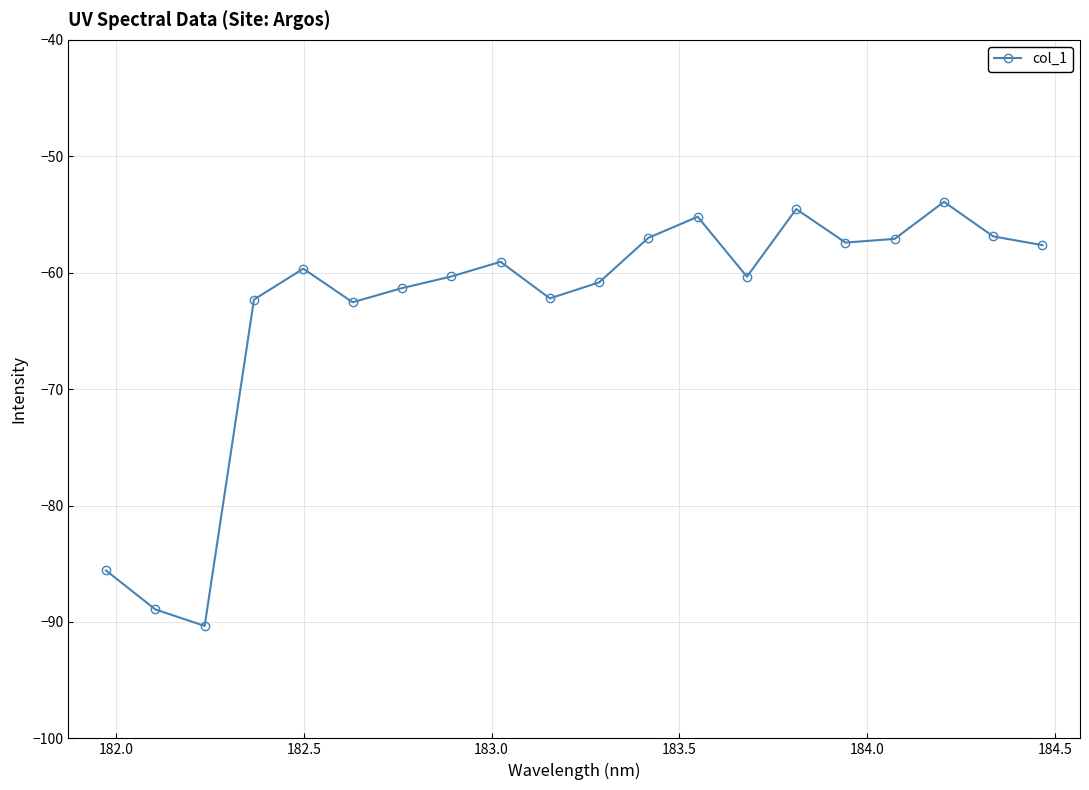

What is the sum of all values?

-1263.1